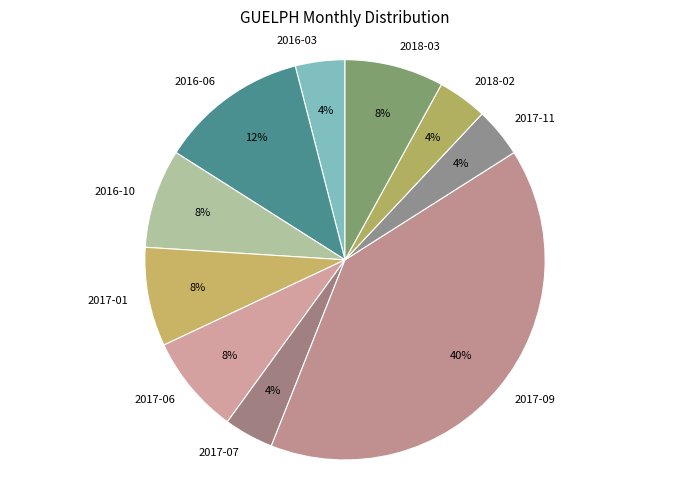

Do 2017-06 and 2017-09 together represent more than half of the pie?

No